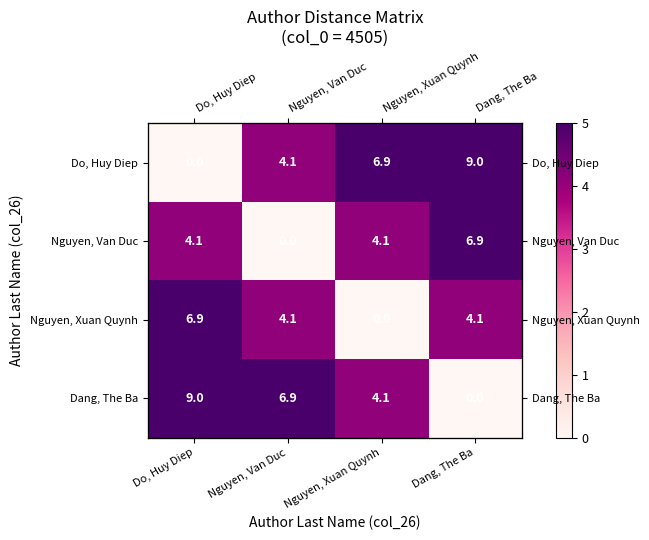

What is the sum of the Nguyen, Van Duc values at Nguyen, Van Duc and Nguyen, Xuan Quynh?

4.1